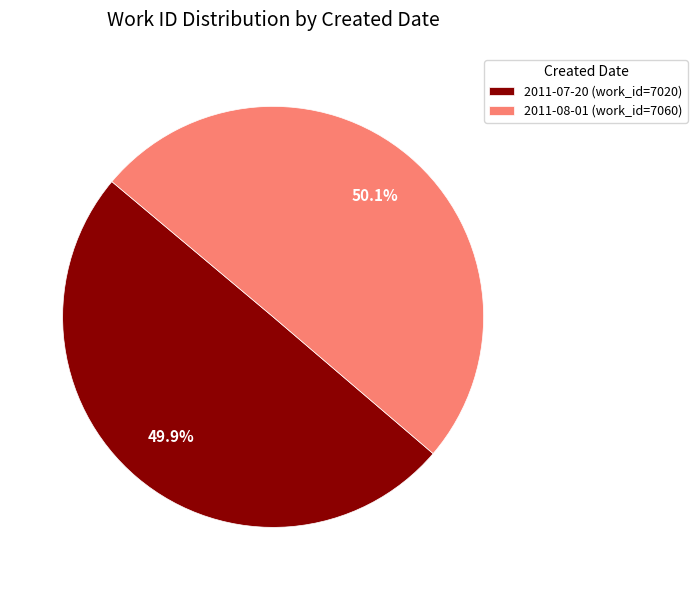

Count the number of slices in the pie.

2